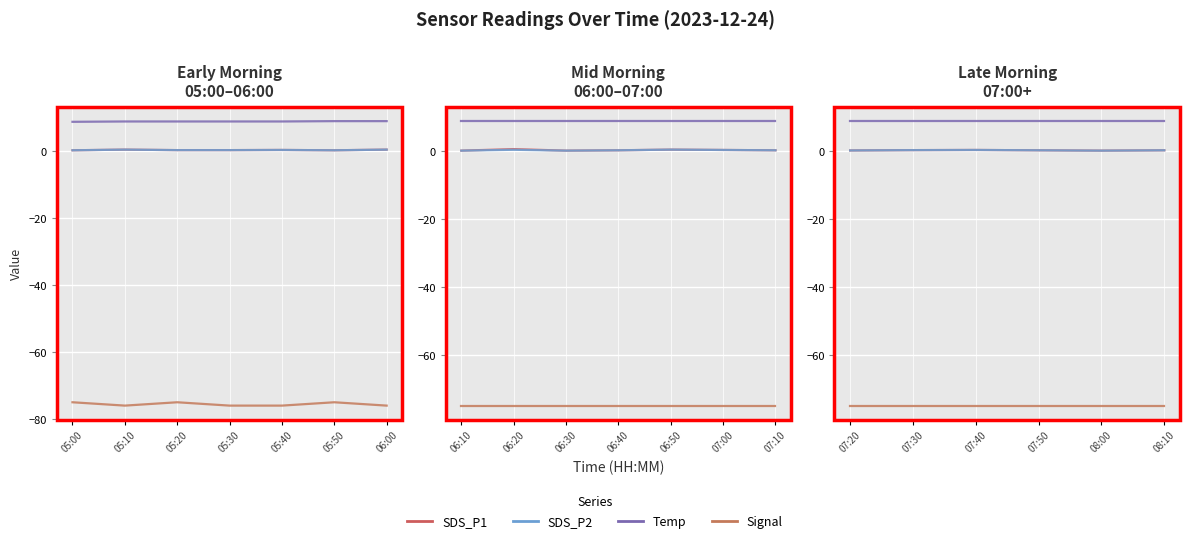

True or false: SDS_P2 and SDS_P1 intersect in this chart.

False